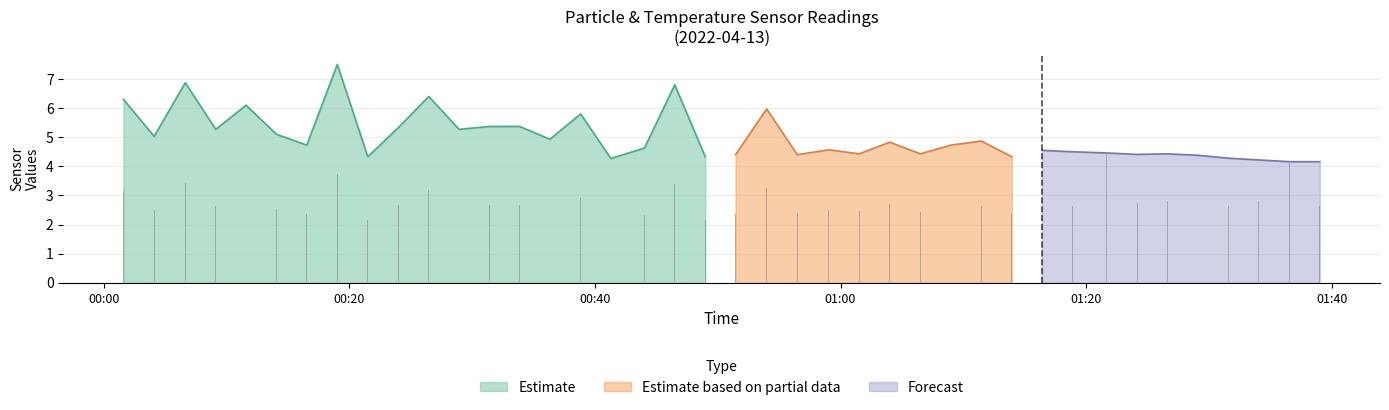

Reading left to right, extract all data points from this chart.

3.1	2.5	3.4	2.6	3.0	2.5	2.4	3.8	2.2	2.7	3.2	2.6	2.7	2.7	2.5	2.9	2.1	2.3	3.4	2.2	2.4	3.2	2.4	2.5	2.5	2.7	2.4	2.6	2.6	2.4	3.3	2.6	4.5	2.8	2.8	2.9	2.6	2.8	4.1	2.6